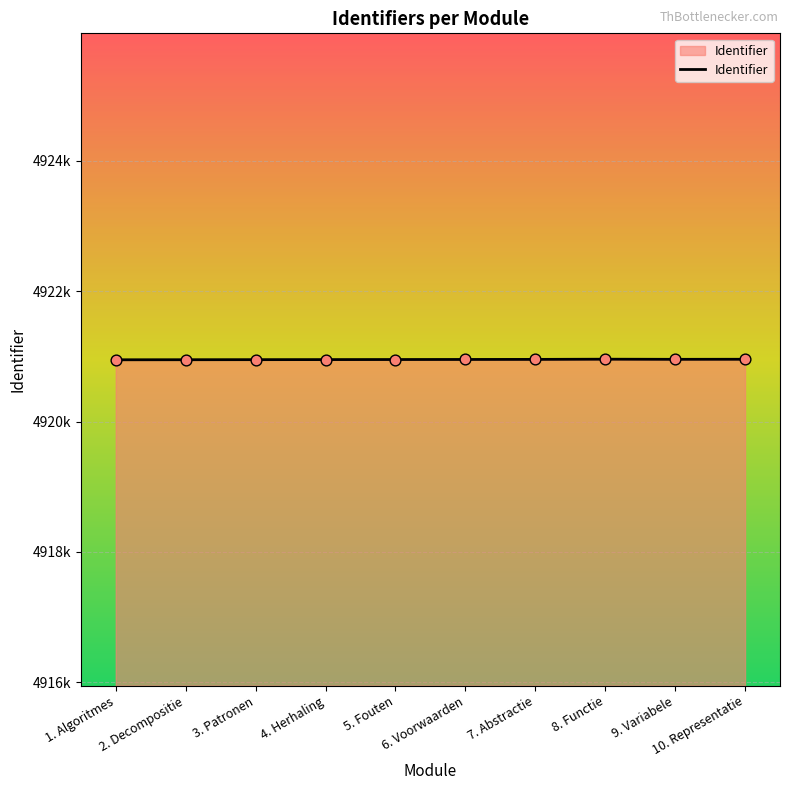

What is the ratio of the value at 8. Functie to the value at 1. Algoritmes?

1.0